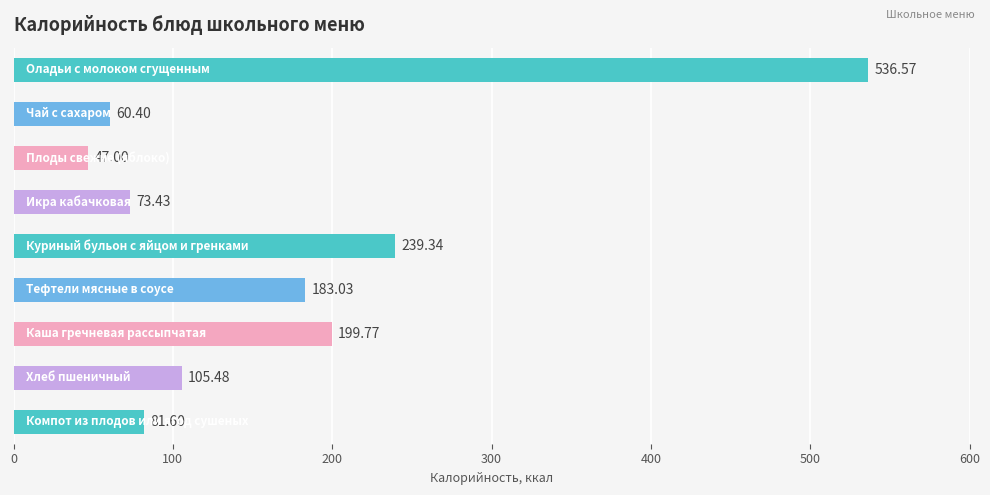

What is the difference between the maximum and minimum values?

489.6